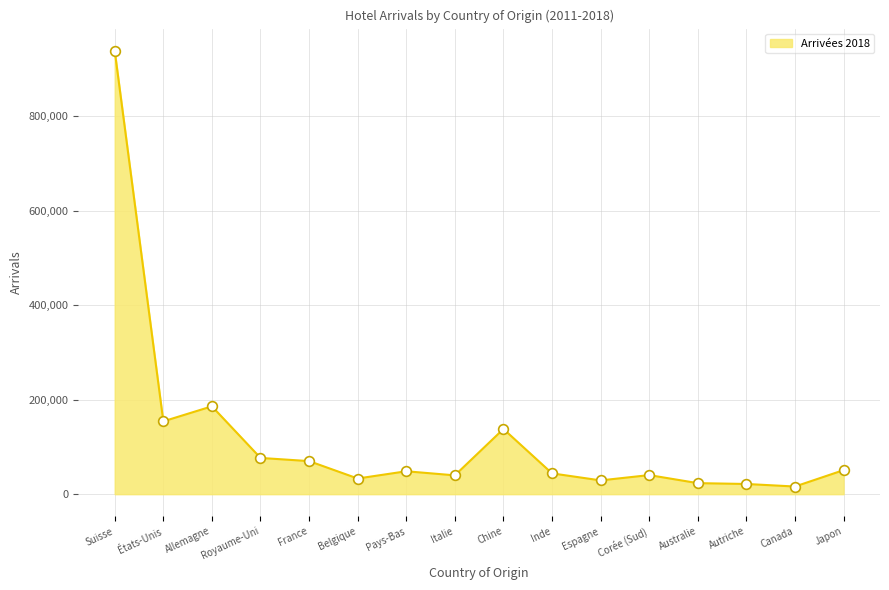

What is the change in value from France to Belgique?

-36796